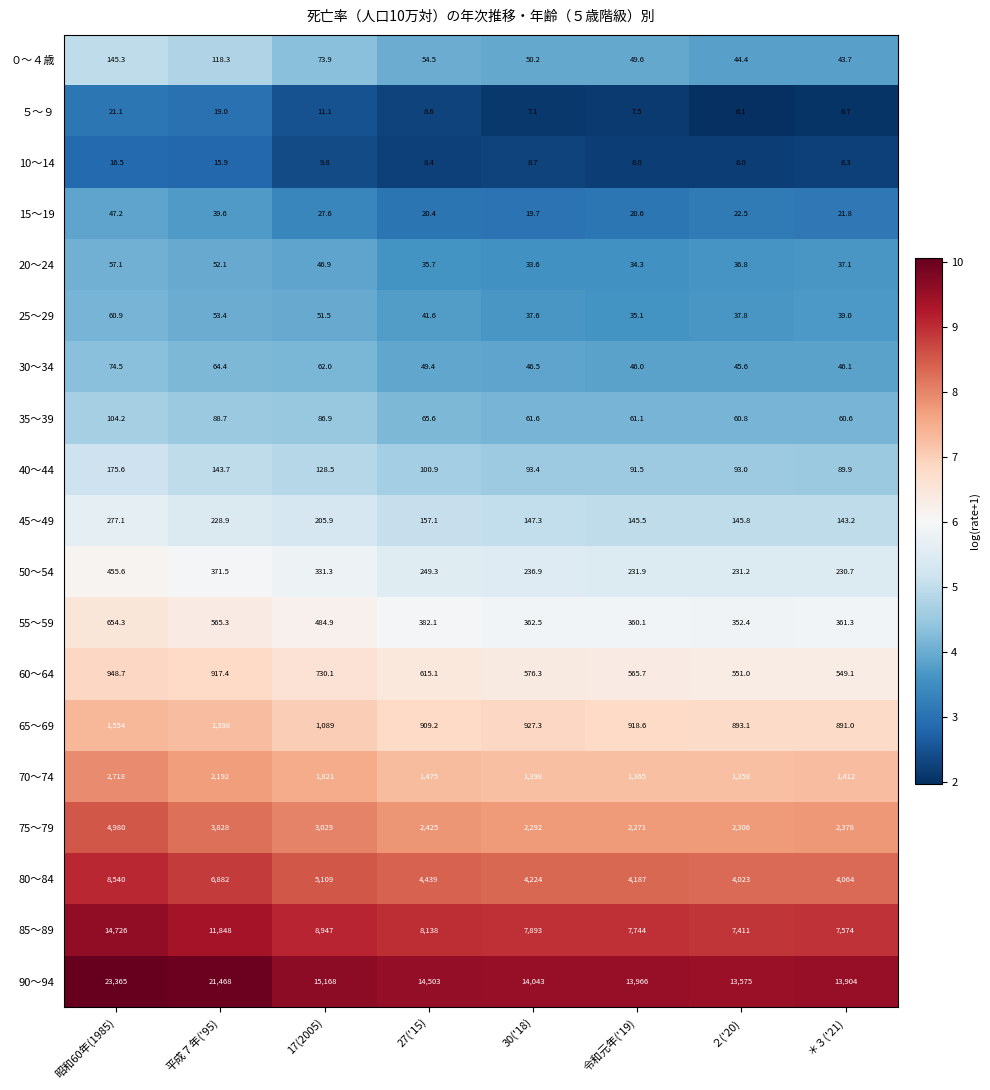

What is the sum of the 25～29 values at 27('15) and ２('20)?

79.4